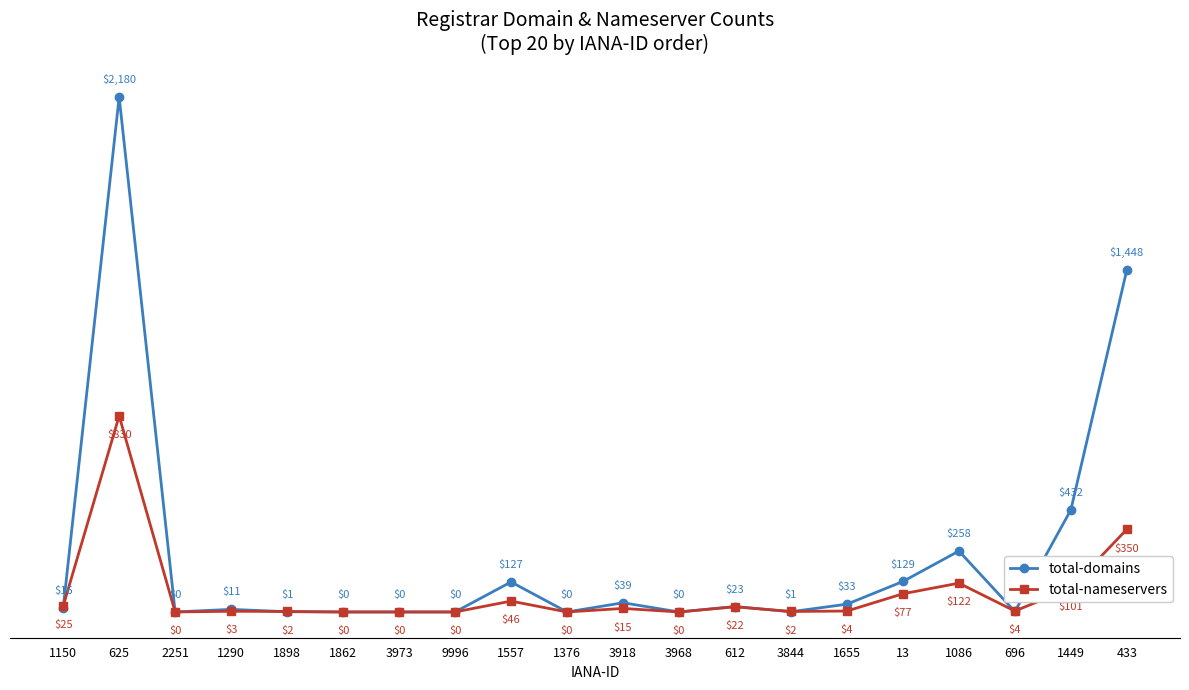

What is the difference between the total-domains values at 13 and 1290?

118